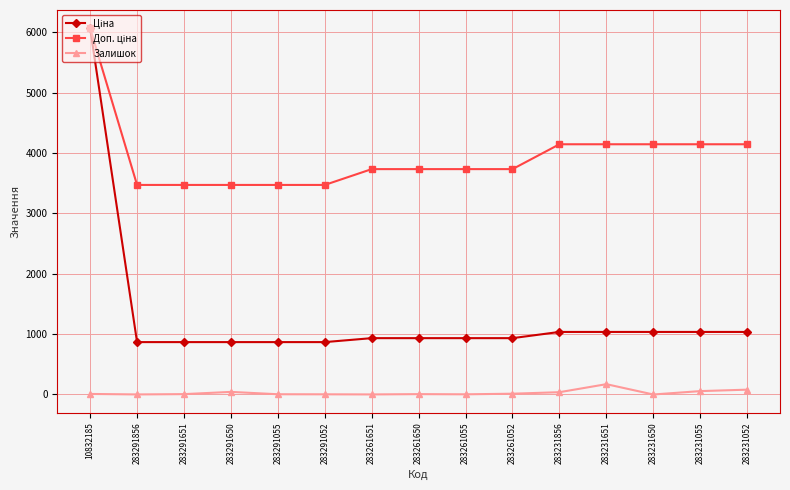

At how many categories does at least one series exceed 1135?

15